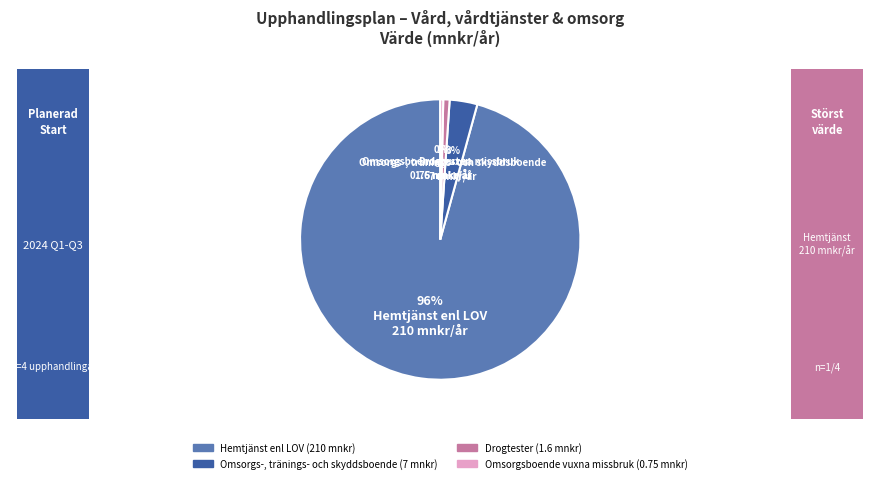

What is the largest slice in the pie chart?

Hemtjänst enl LOV